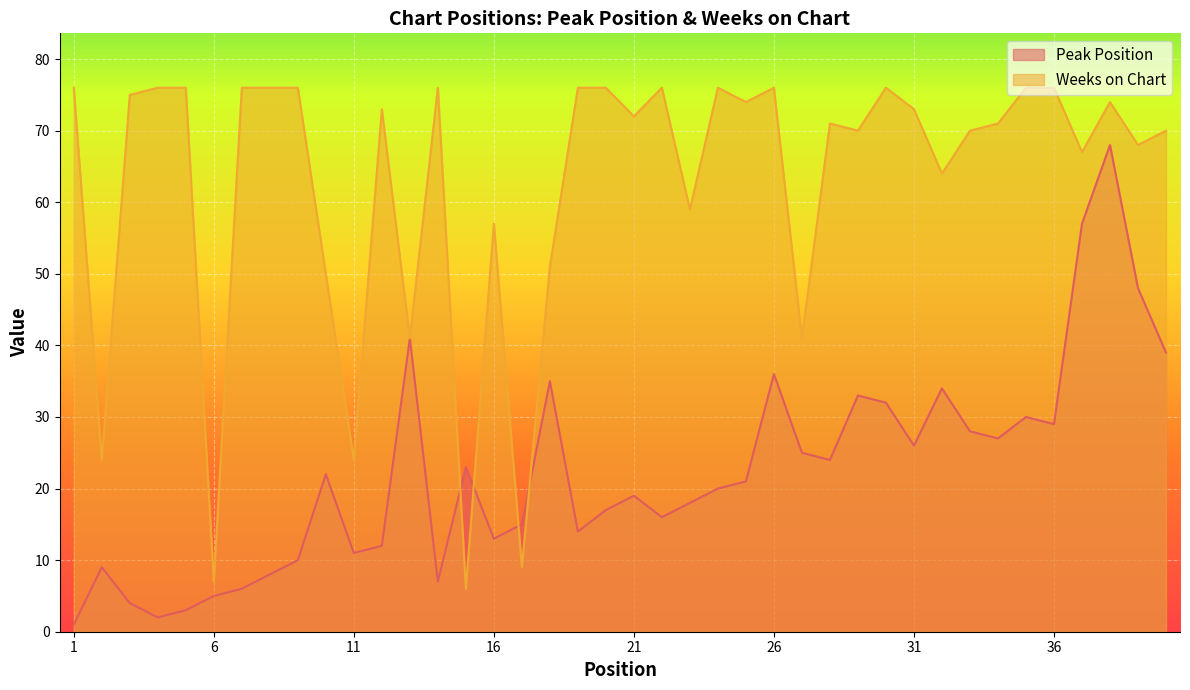

What is the spread (max minus min) of values at 1?

75